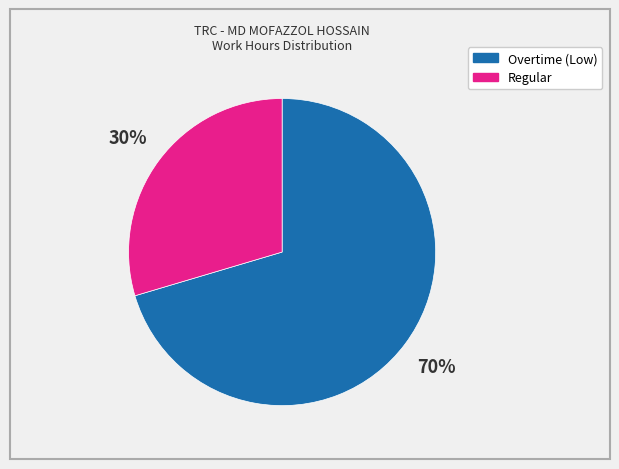

Is there a majority slice in this chart?

Yes